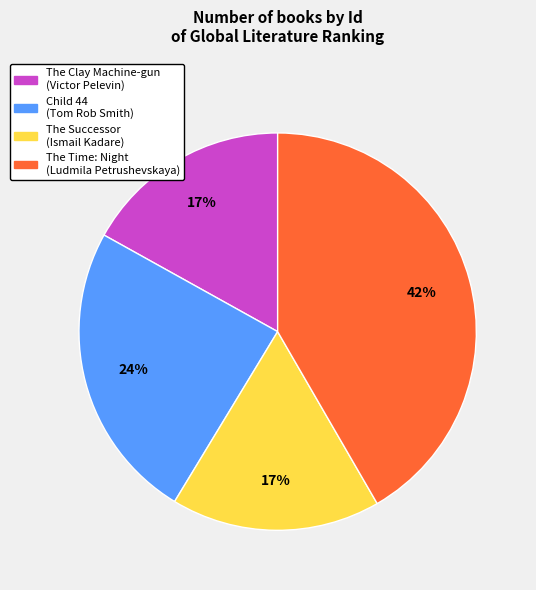

Between The Time: Night (Ludmila Petrushevskaya) and The Successor (Ismail Kadare), which is larger?

The Time: Night (Ludmila Petrushevskaya)